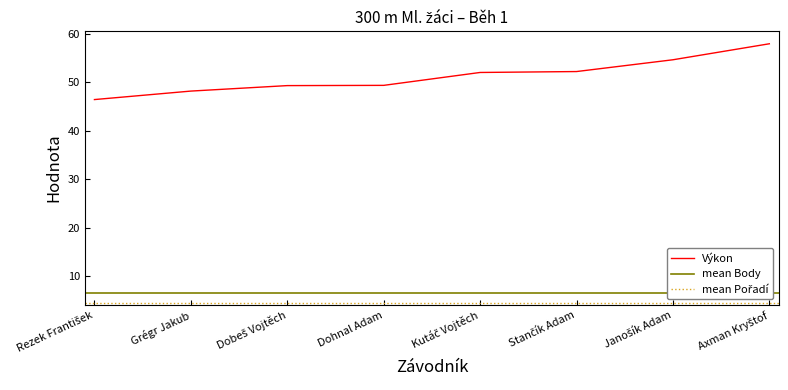

True or false: Výkon has more than 2 interior local peaks.

False